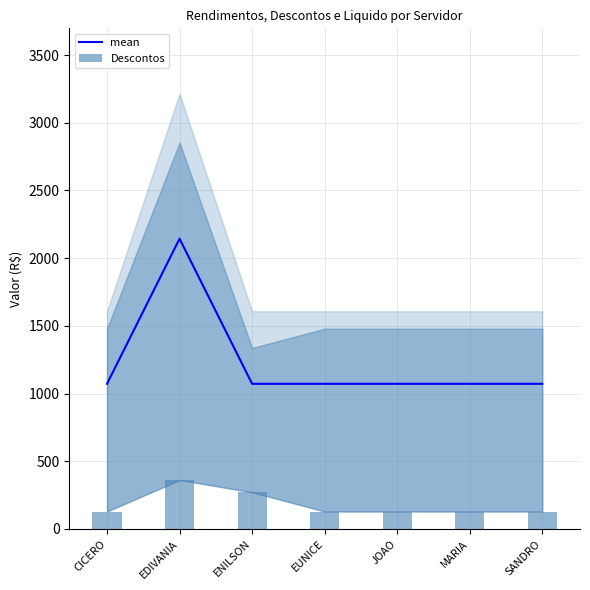

What is the lowest value of the Descontos series?

128.6